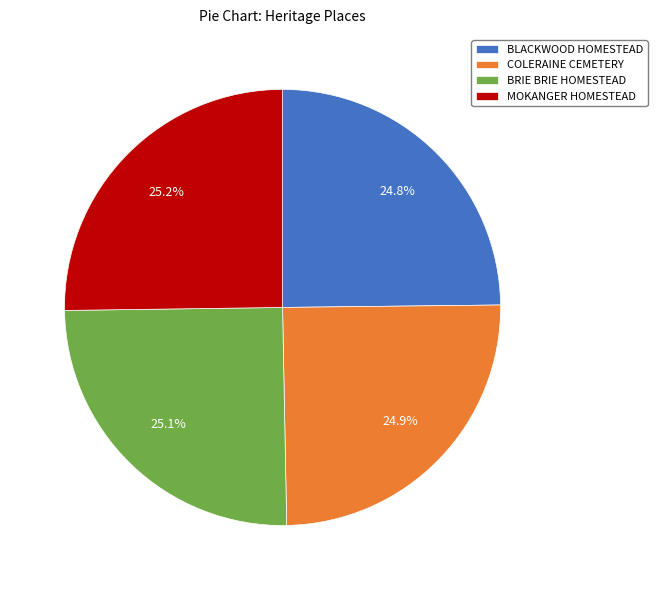

What percentage is NOT represented by COLERAINE CEMETERY?

75.1%